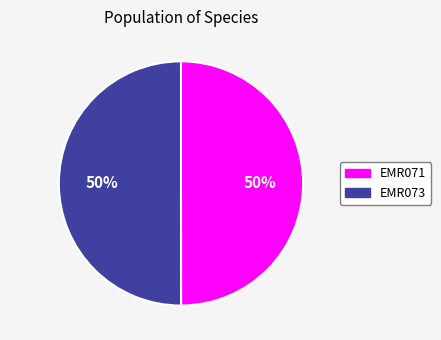

True or false: EMR073 accounts for 50% of the total.

True